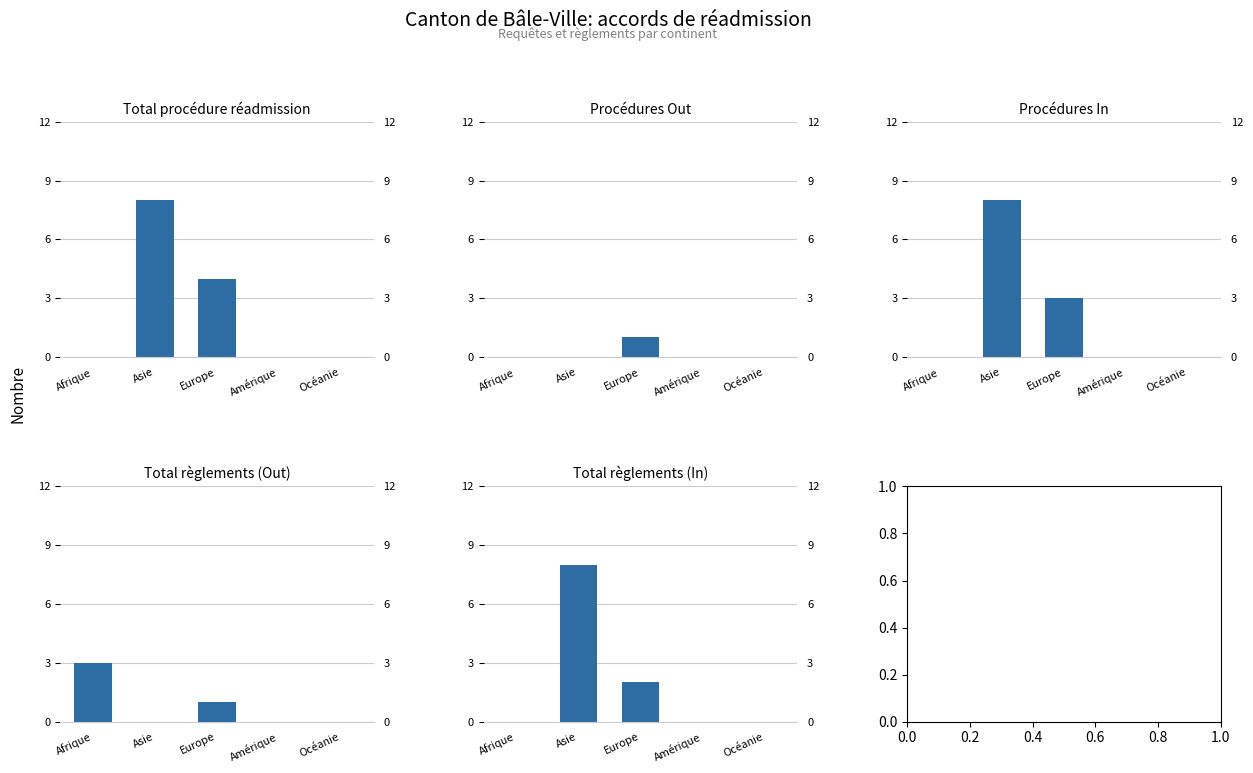

Which series has the largest total across all categories?

Total procédure réadmission